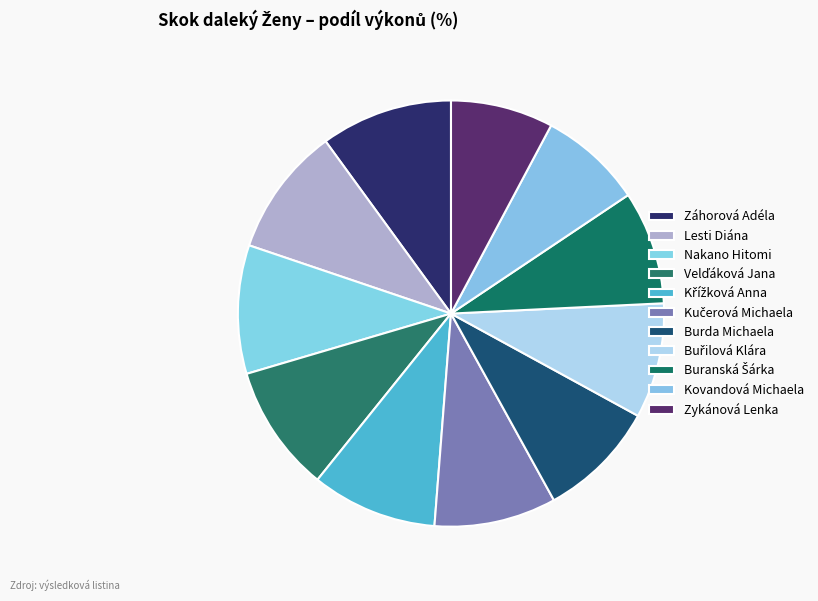

Count the number of slices in the pie.

11